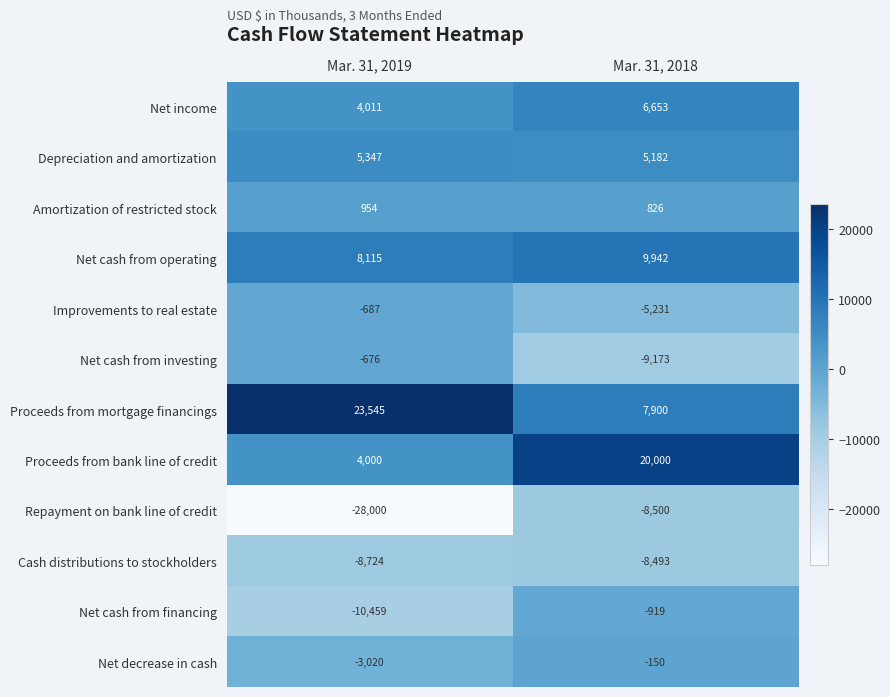

Which label corresponds to the smallest value in the chart?

Mar. 31, 2019